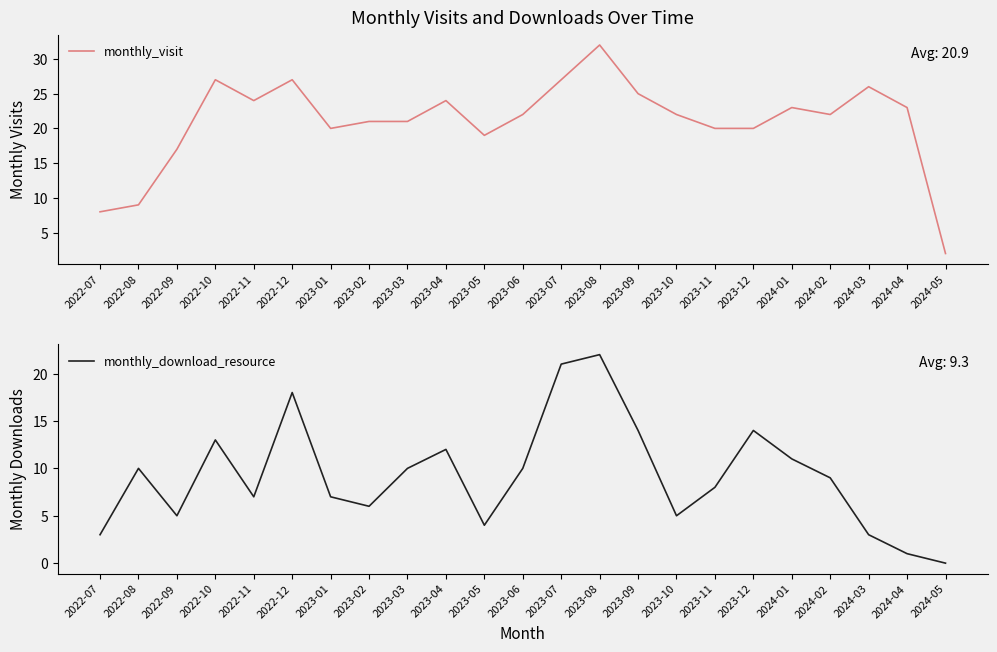

True or false: monthly_download_resource has more than 1 points higher than both neighbors.

True